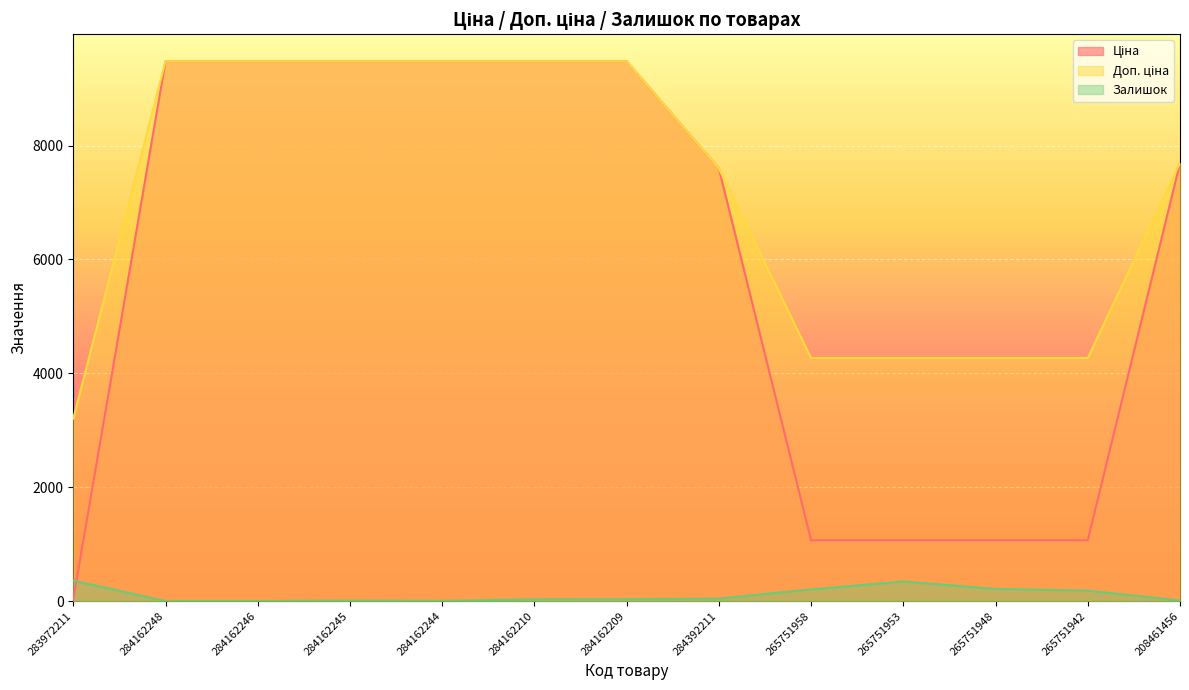

Reading left to right, list all the values displayed in this chart.

Ціна: 32.0	9480.1	9480.1	9480.1	9480.1	9480.1	9480.1	7596.5	1067.3	1067.3	1067.3	1067.3	7693.1
Доп. ціна: 3205.0	9480.1	9480.1	9480.1	9480.1	9480.1	9480.1	7596.5	4269.4	4269.4	4269.4	4269.4	7693.1
Залишок: 360.0	0.0	0.0	8.0	2.0	32.0	33.0	43.0	205.0	344.0	213.0	183.0	11.0